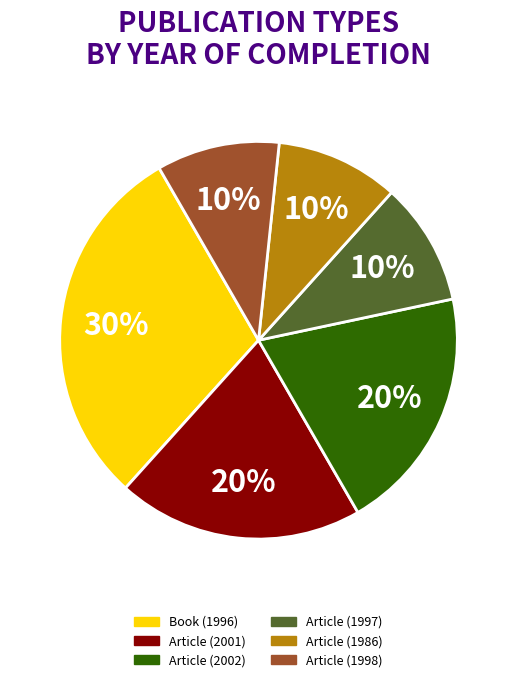

Which slice is the largest?

Book (1996)